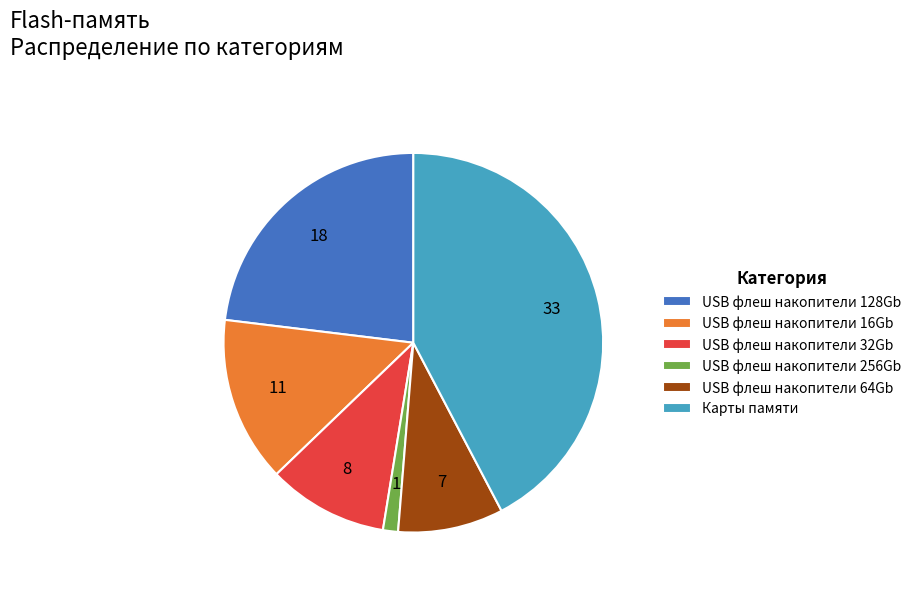

Is there any slice that represents more than half of the pie?

No